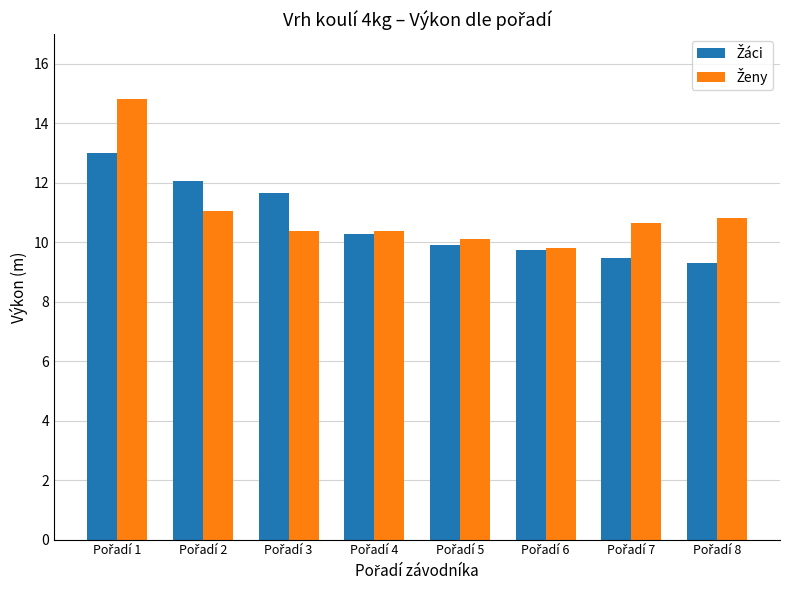

What is the smallest value displayed?

9.3